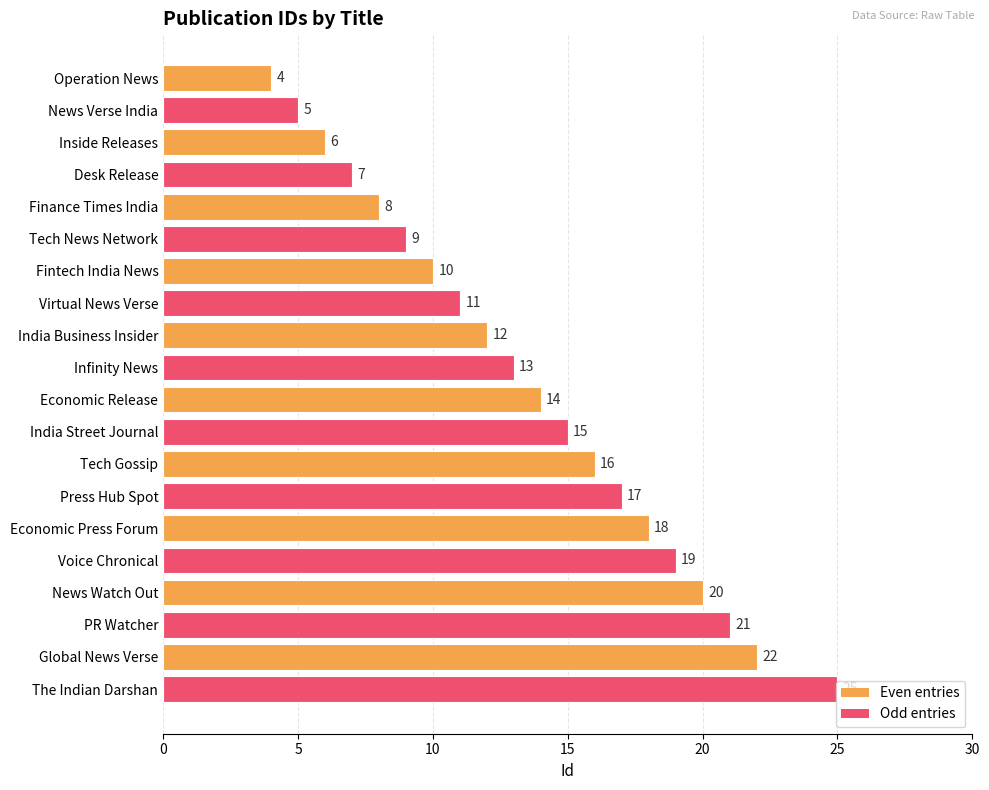

What is the greatest value displayed?

25